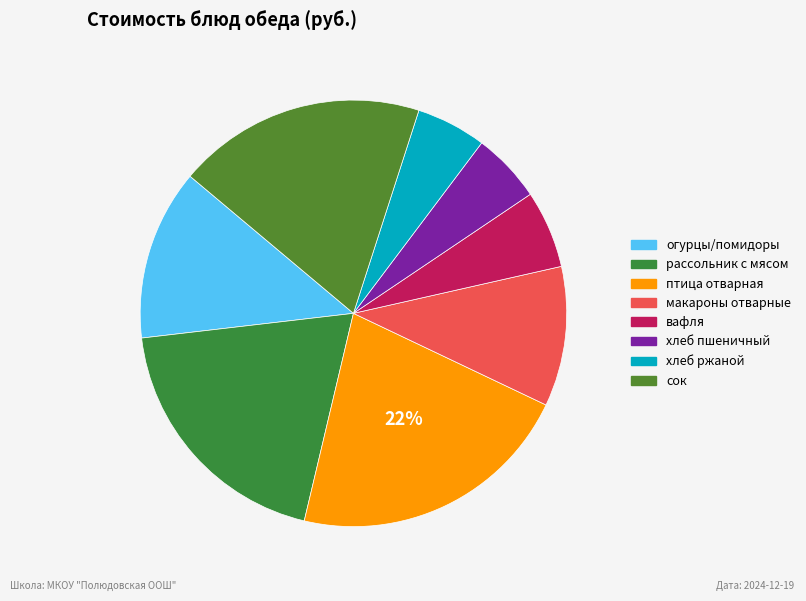

Count the number of slices in the pie.

8